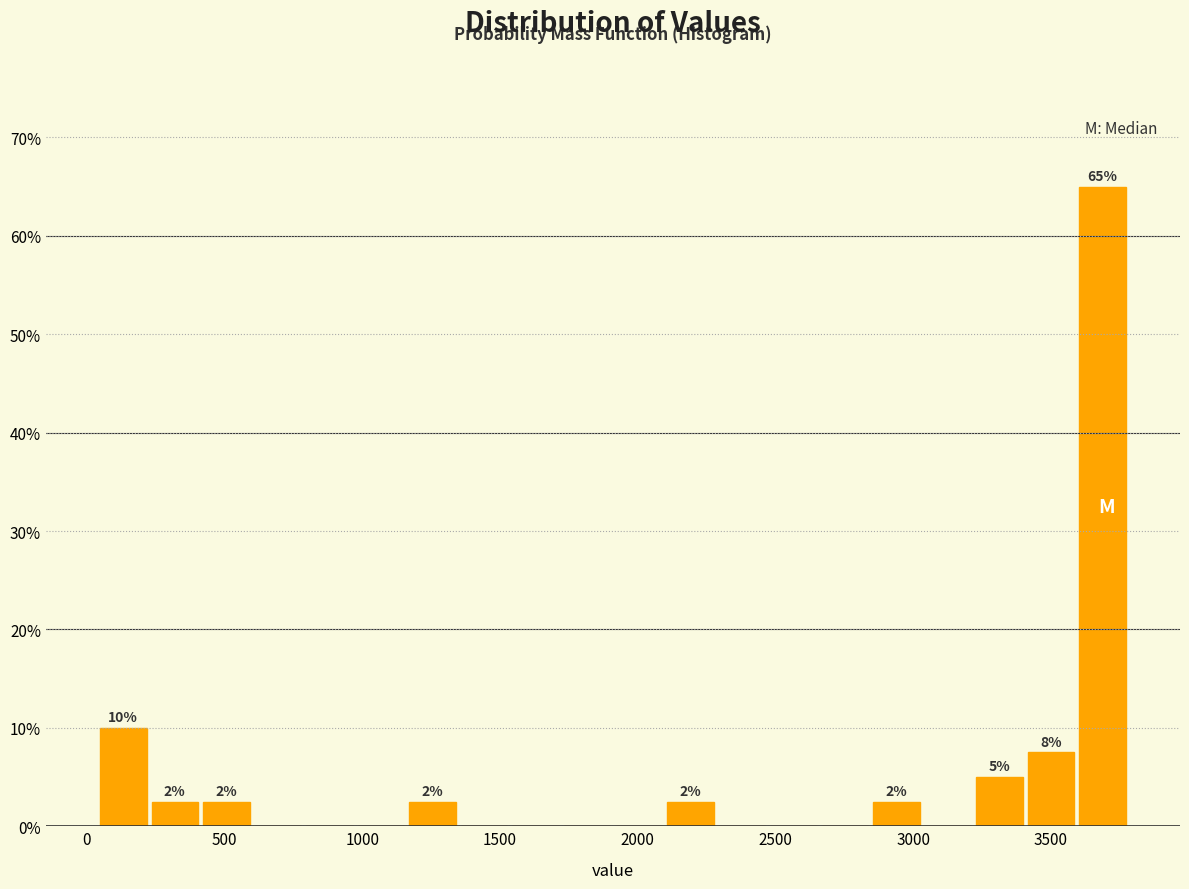

Around what value on the x-axis is the tallest bar? Give the approximate position of its centre, as read against the axis.

3700